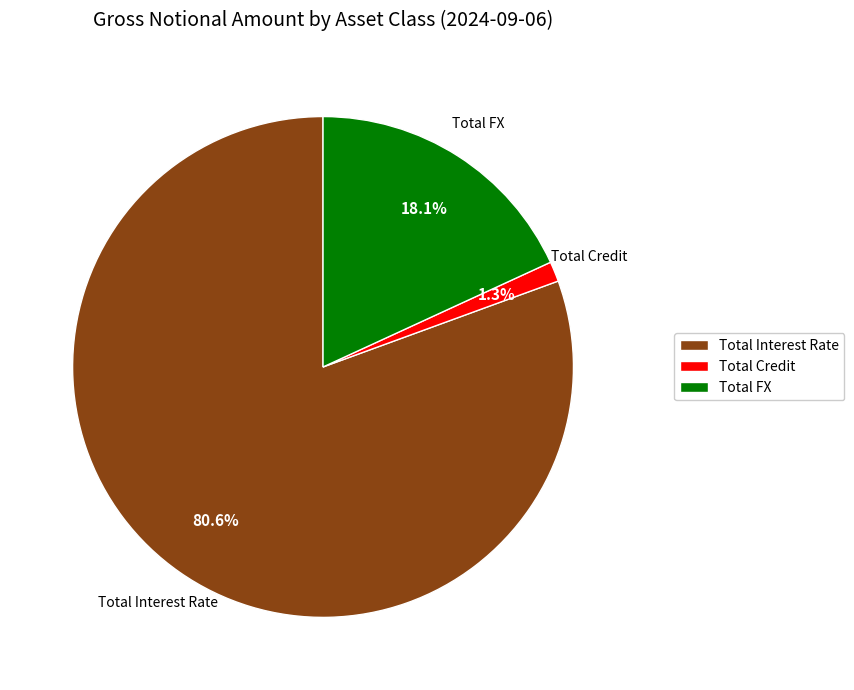

How many segments does this pie chart have?

3